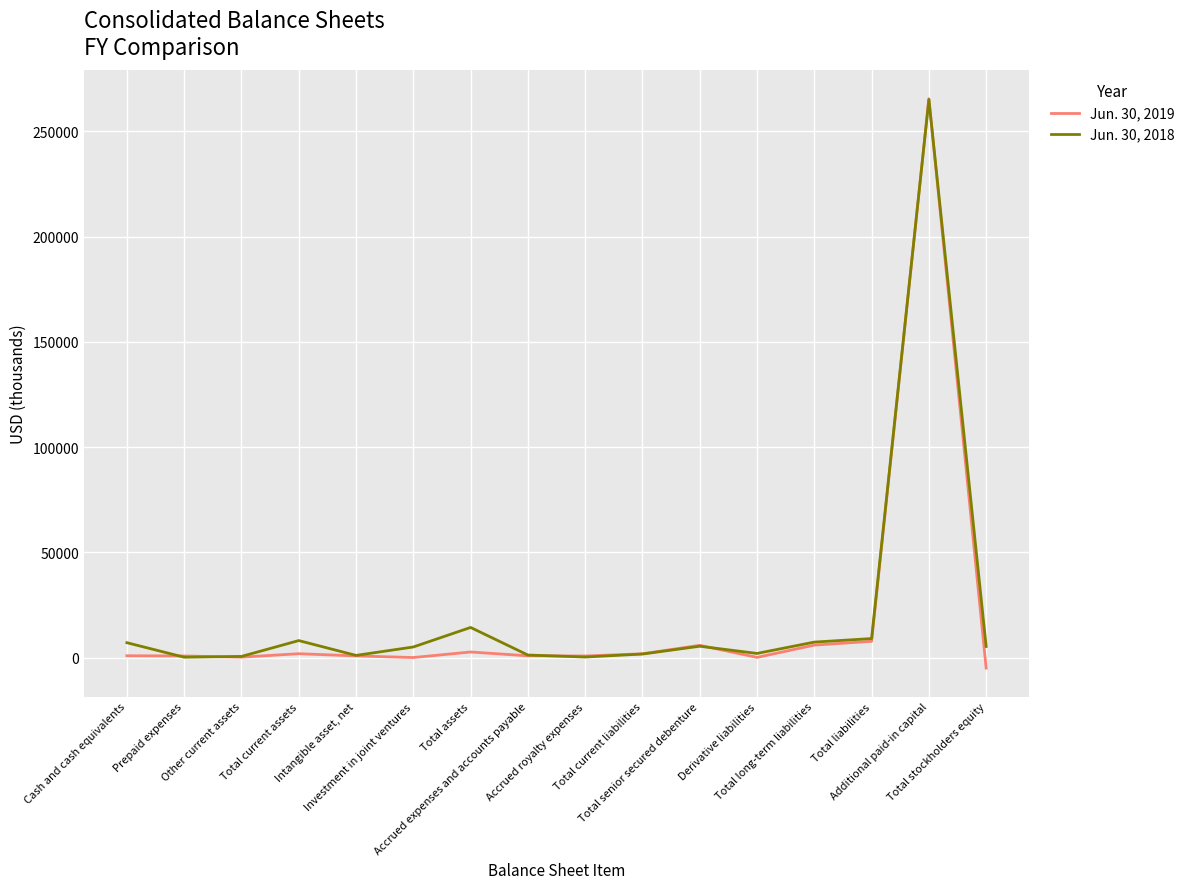

Which series changed the most between Derivative liabilities and Total long-term liabilities?

Jun. 30, 2019